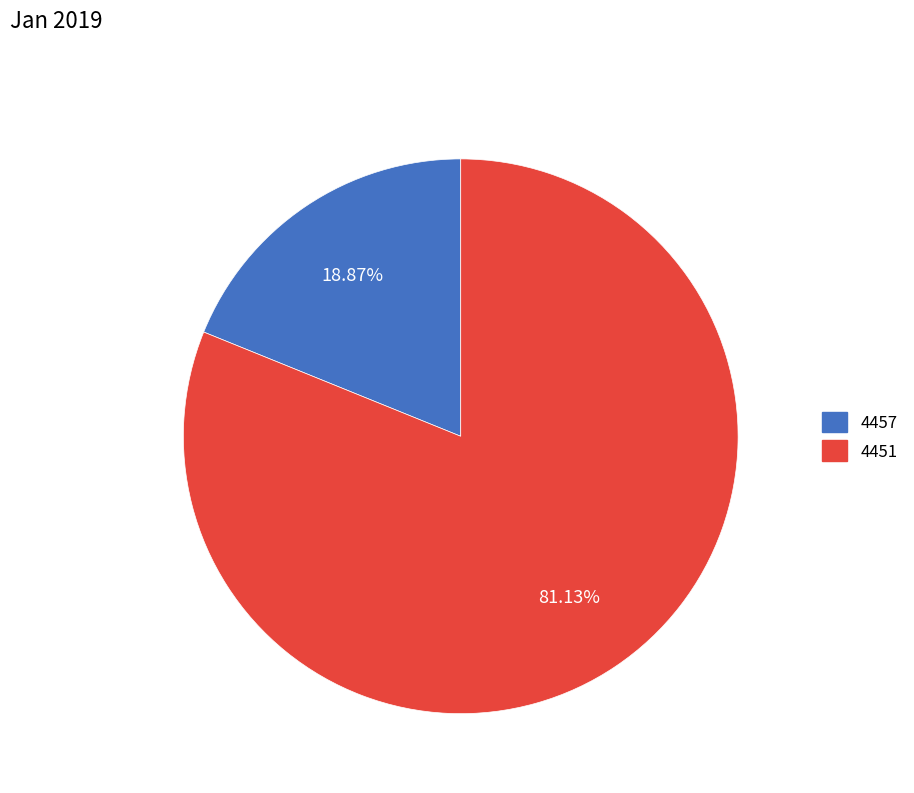

What is the total percentage of 4457 and 4451?

100.0%